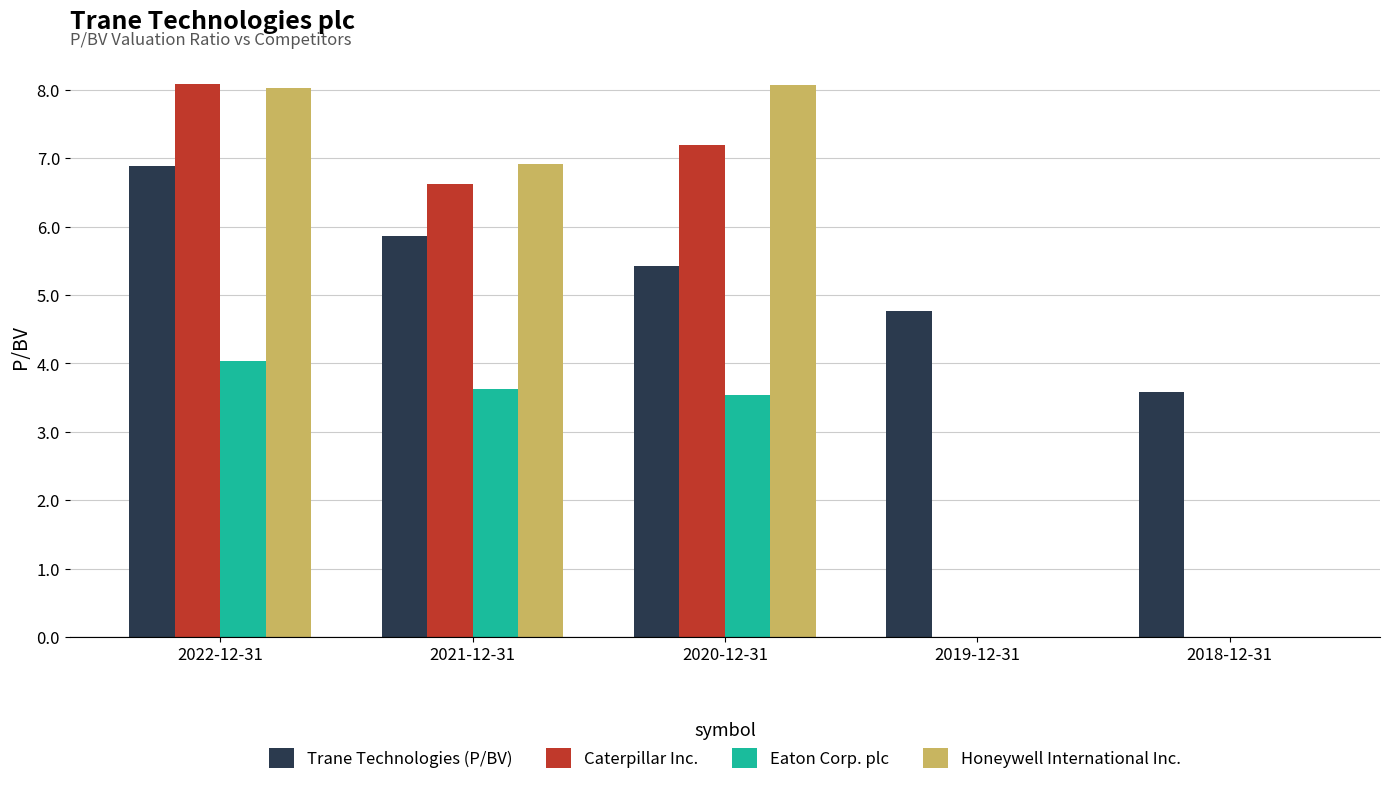

Which series changed the most between 2020-12-31 and 2019-12-31?

Honeywell International Inc.